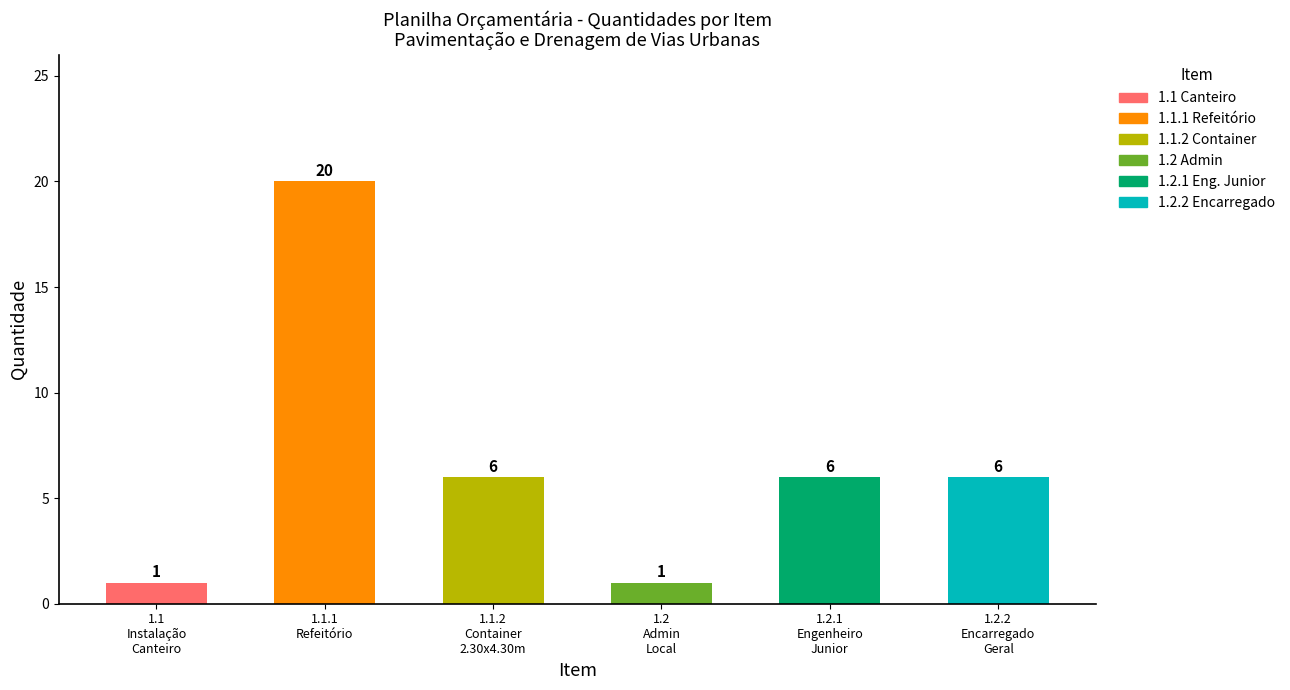

What is the difference between the values at 1.1
Instalação
Canteiro and 1.1.2
Container
2.30x4.30m?

5